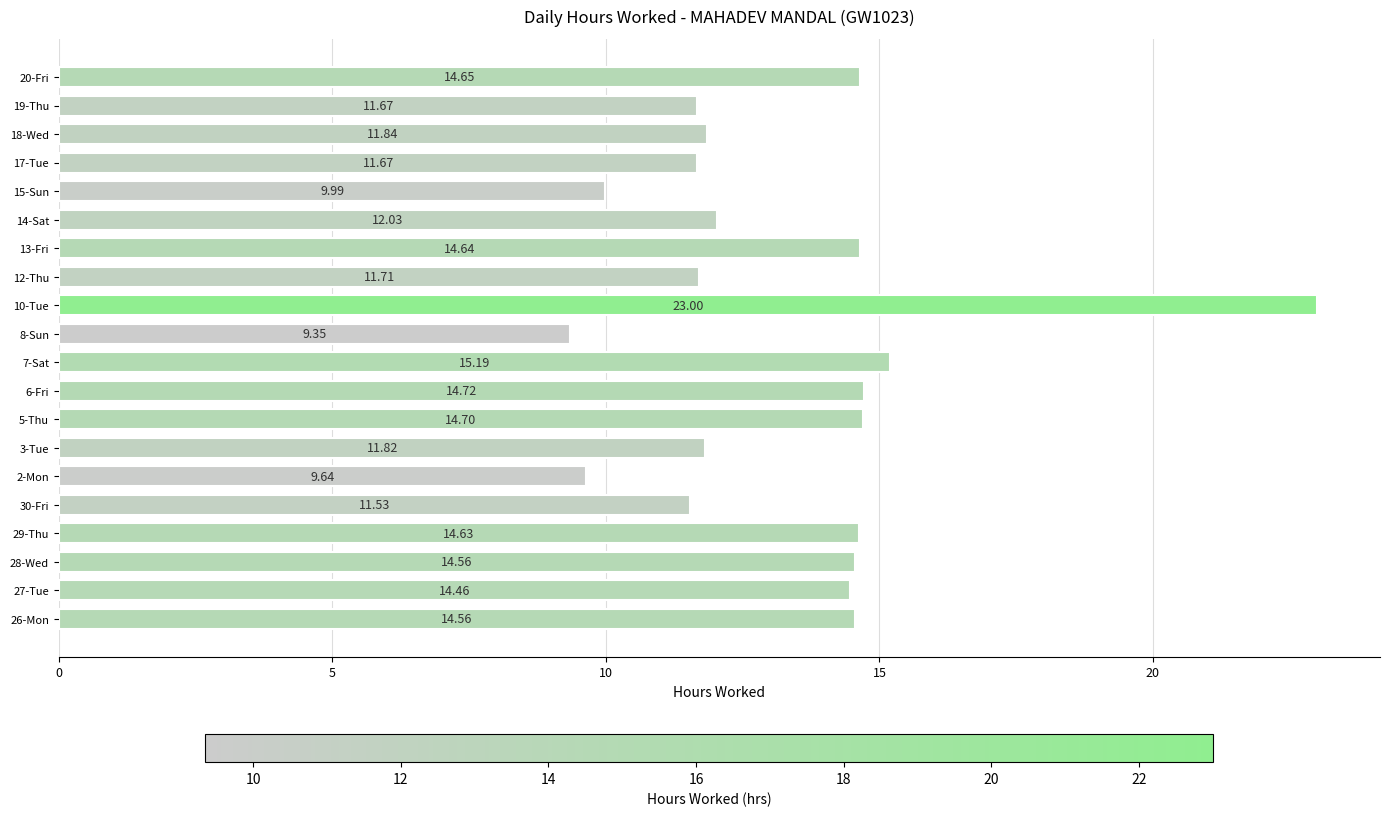

What is the difference between the values at 8-Sun and 6-Fri?

5.4